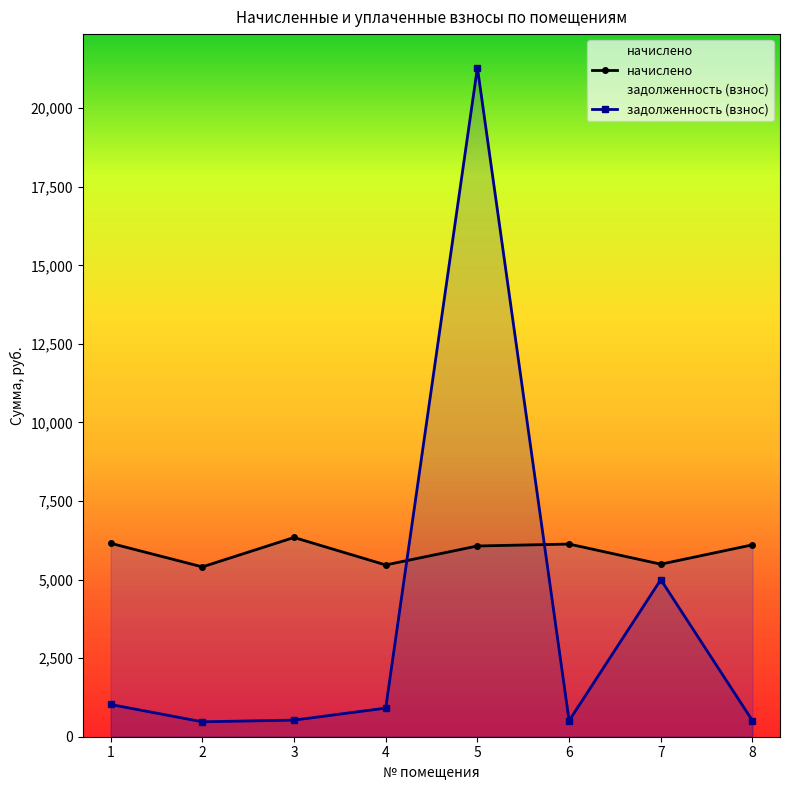

Is it true that задолженность (взнос) equals 528.4 at 3?

True